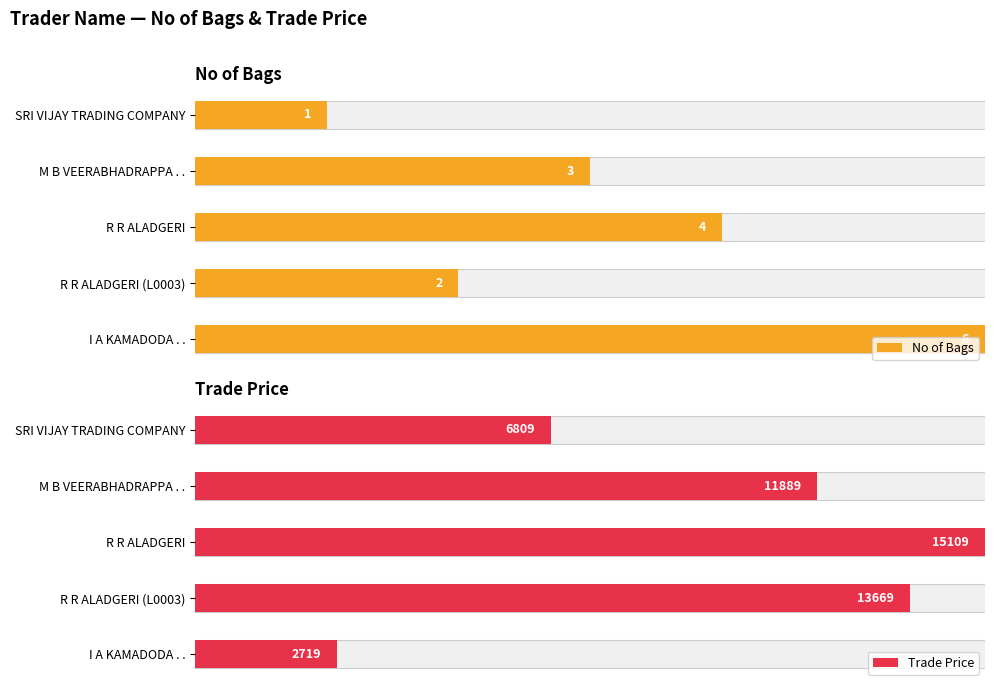

Count the No of Bags values in the range 2 to 4.

3